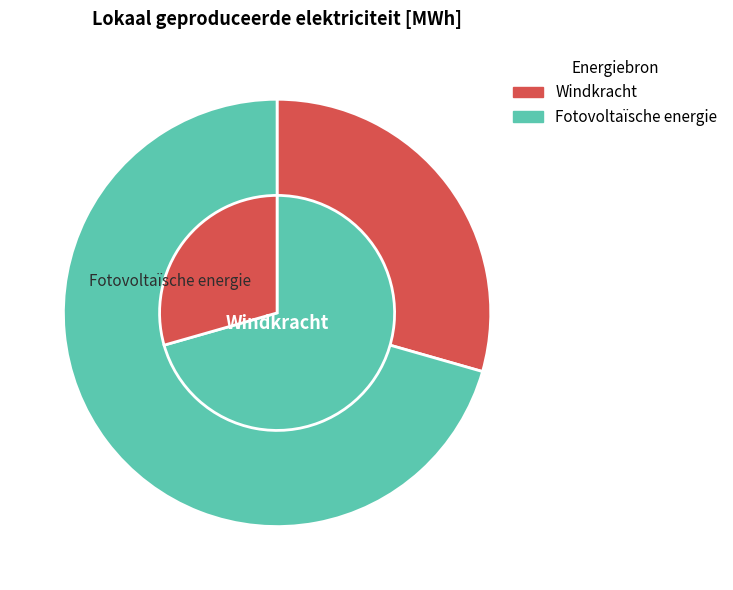

To the nearest percent, what is the combined percentage of Windkracht and Fotovoltaïsche energie?

100%